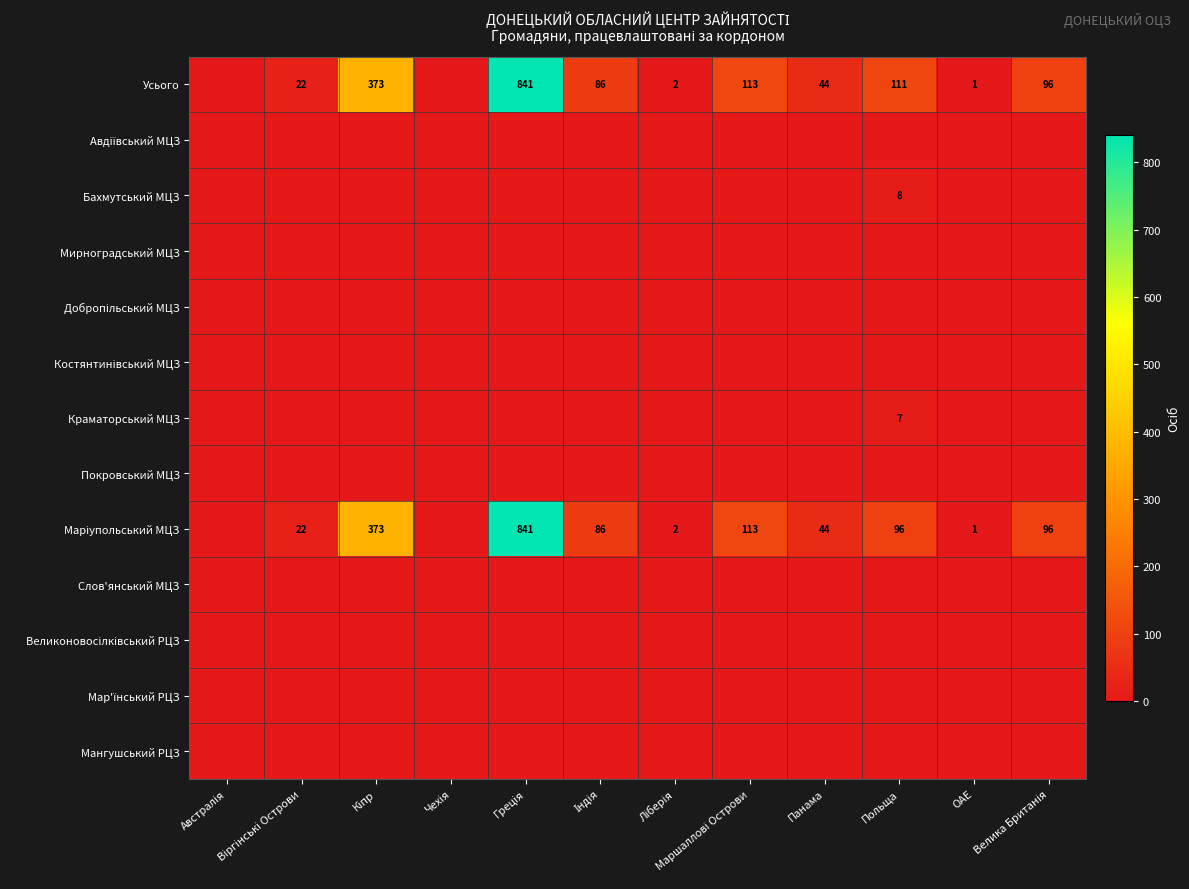

What is the total value across all series at Індія?

172